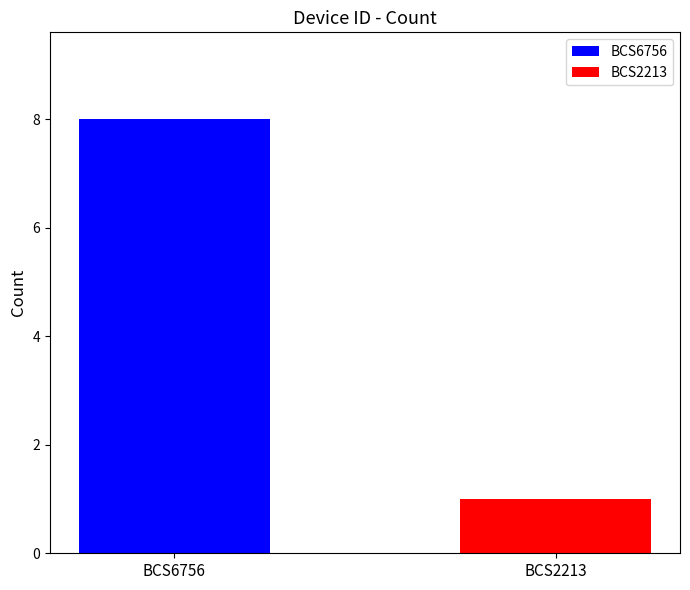

Which series has the largest range (max minus min)?

BCS6756